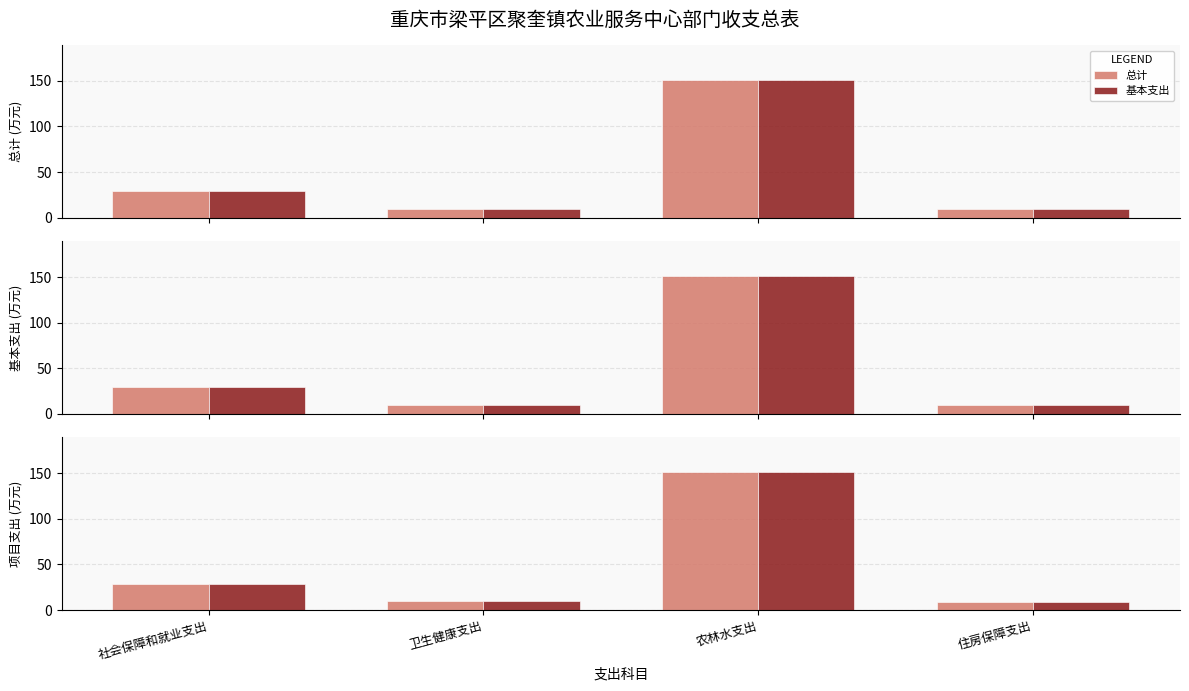

Which series has the largest total across all categories?

总计